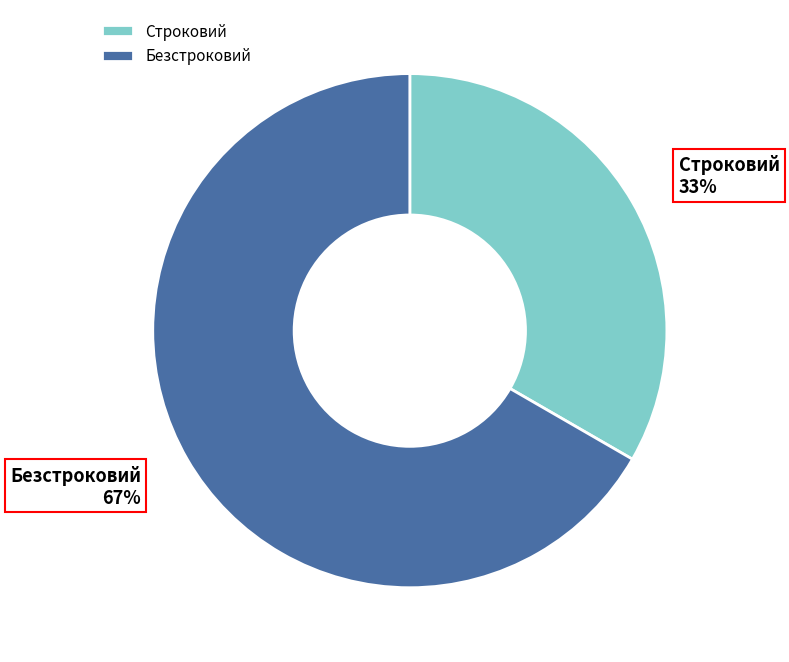

Which has a higher value, Безстроковий or Строковий?

Безстроковий